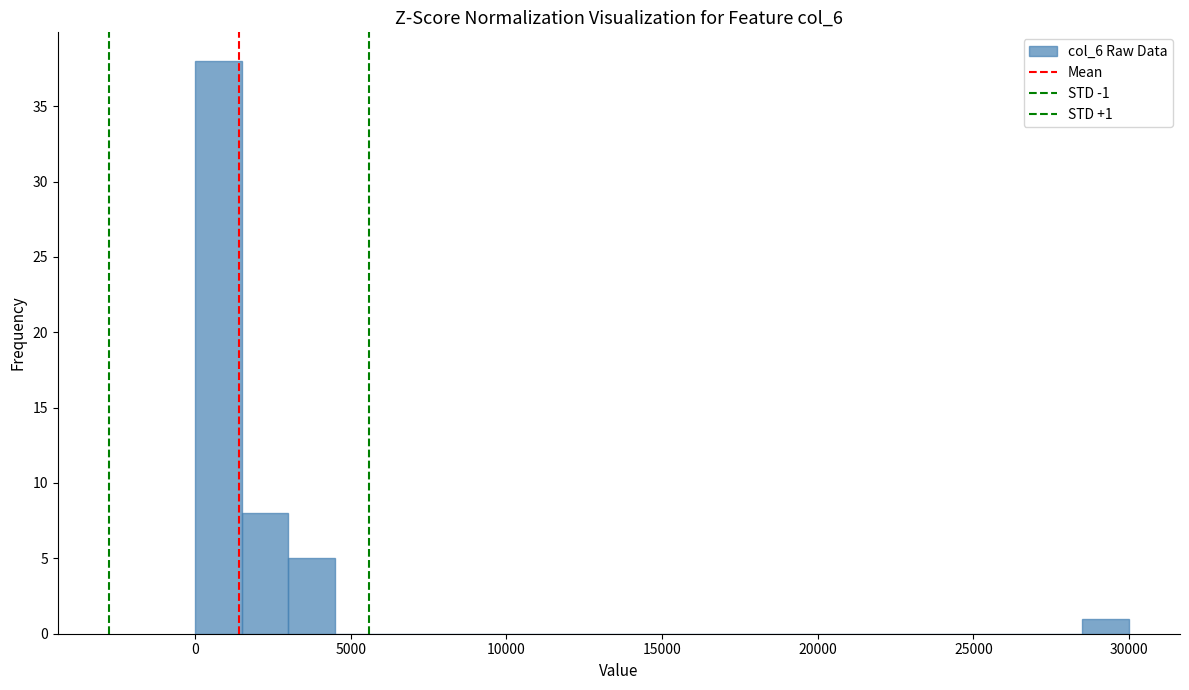

Around what value on the x-axis is the tallest bar? Give the approximate position of its centre, as read against the axis.

1000